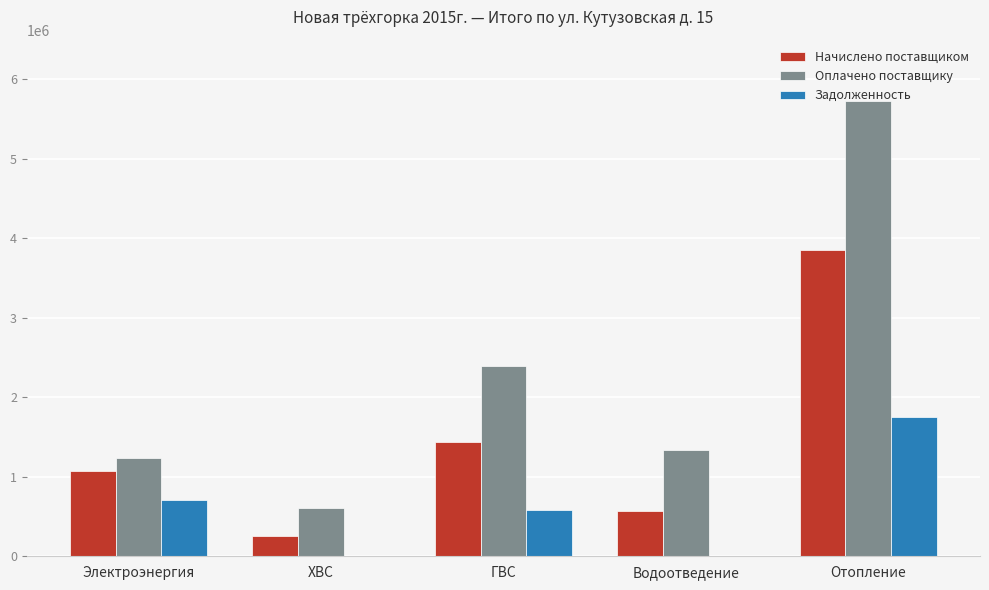

At which label is Оплачено поставщику closest to 3165514?

ГВС